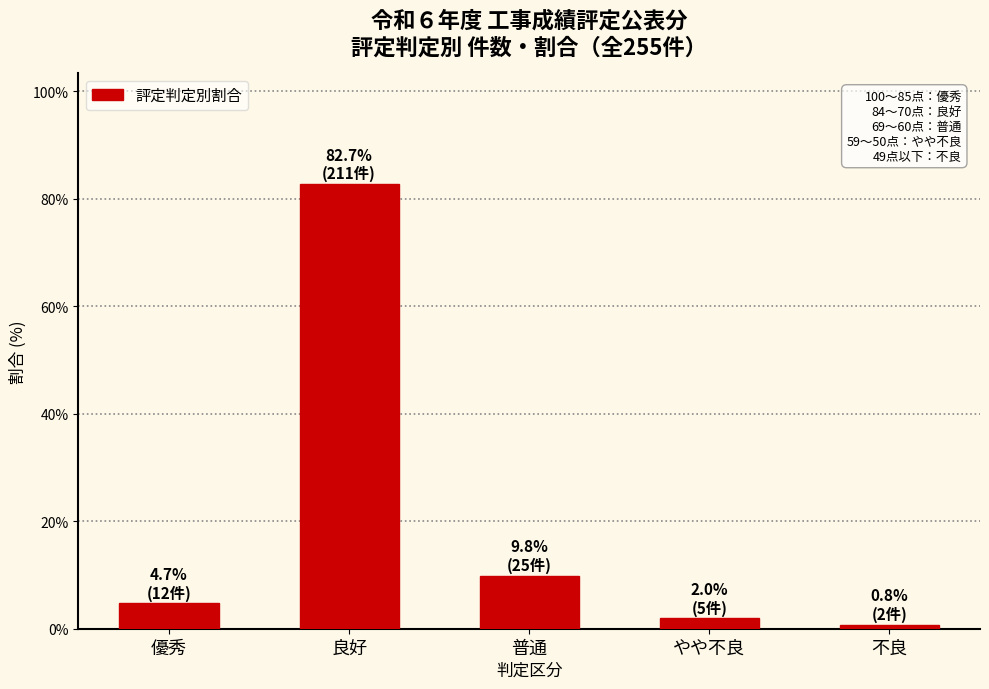

Are the bars grouped side by side (vs. stacked)?

No